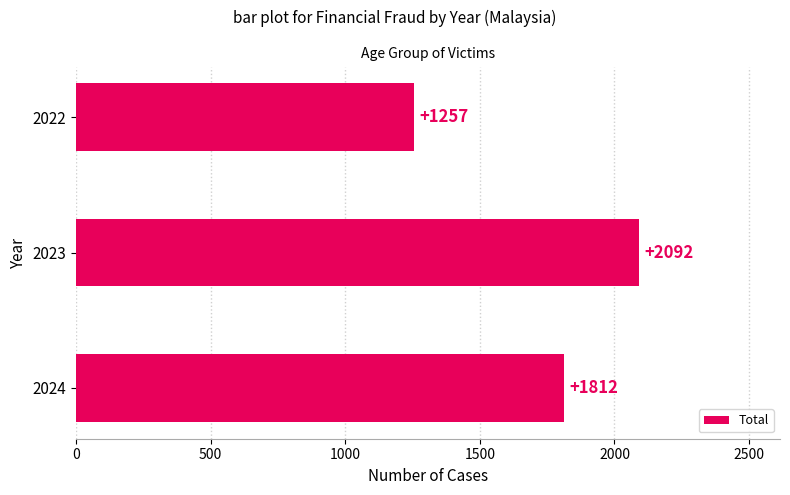

What is the minimum value shown in the chart?

1257